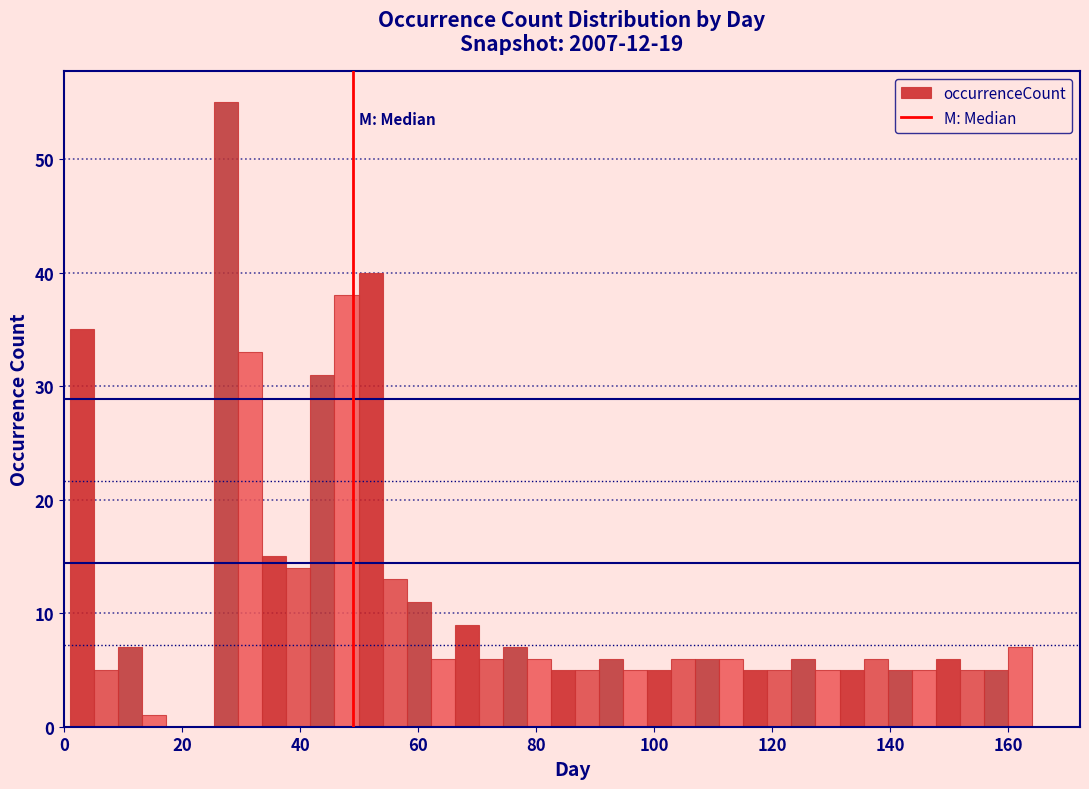

Around what value on the x-axis is the tallest bar? Give the approximate position of its centre, as read against the axis.

28